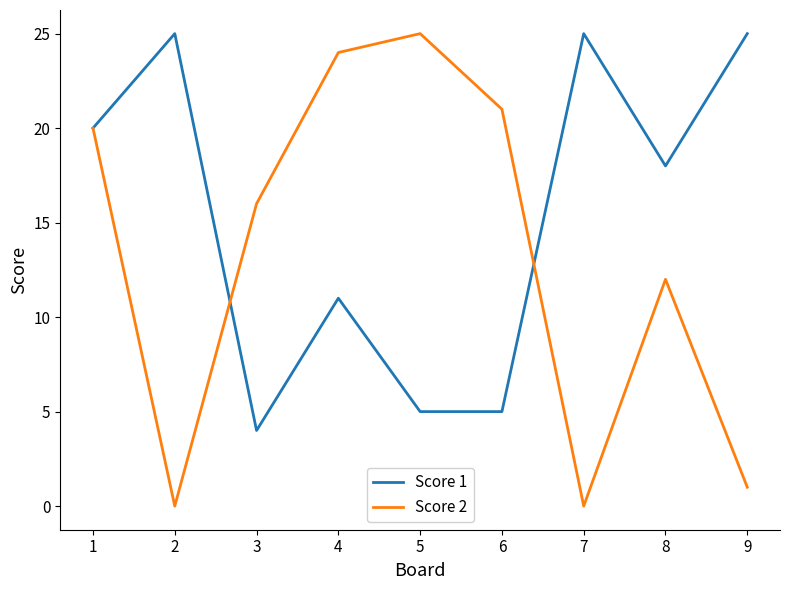

Reading left to right, transcribe all the data shown in this chart.

Score 1: 1=20	2=25	3=4	4=11	5=5	6=5	7=25	8=18	9=25
Score 2: 1=20	2=0	3=16	4=24	5=25	6=21	7=0	8=12	9=1